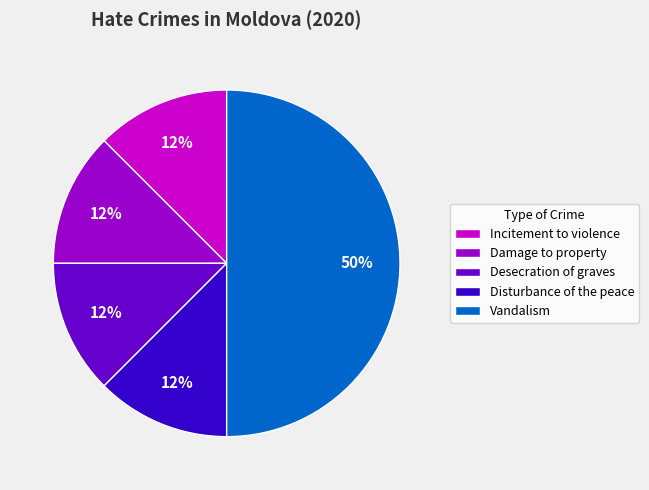

How many slices are in this pie chart?

5